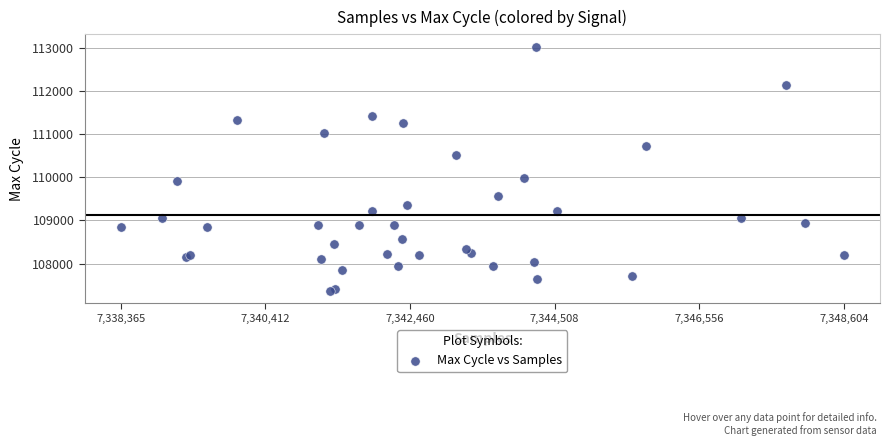

What Y value in the scatter plot is closest to 110195?

109987